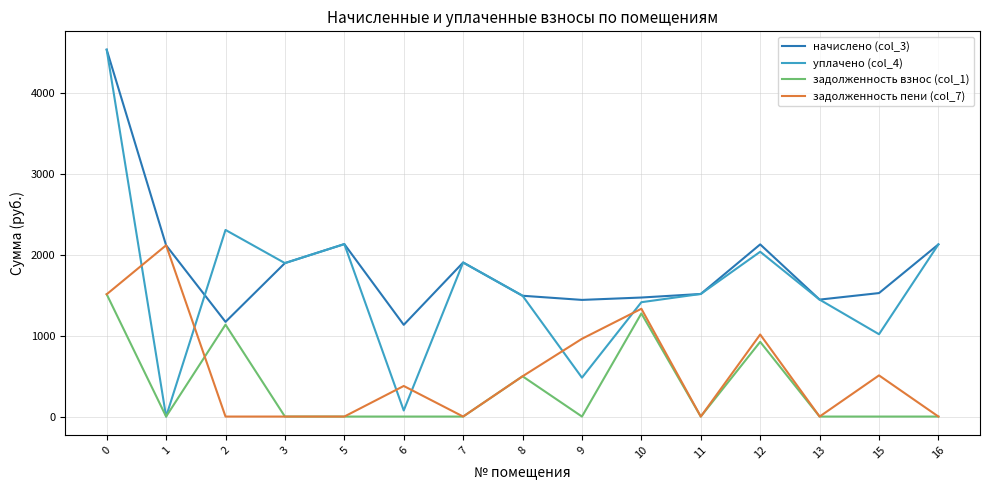

The задолженность пени (col_7) series shows 748.6 at 15. True or false?

False